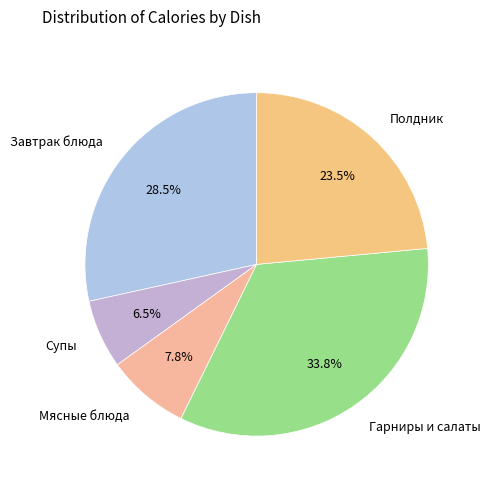

Which category has the biggest portion of the pie?

Гарниры и салаты